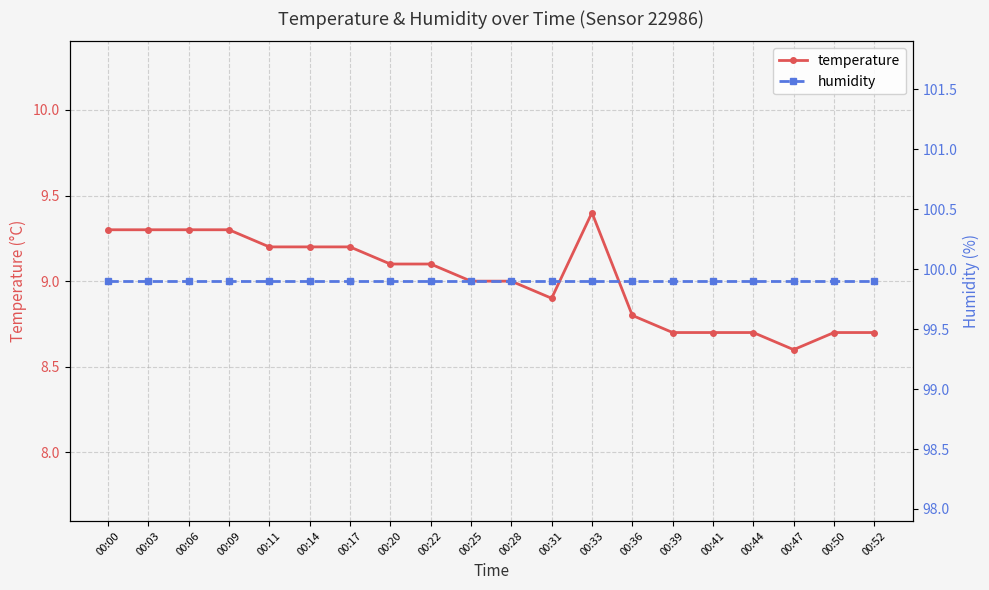

List the series in order of their overall mean, highest first.

humidity, temperature